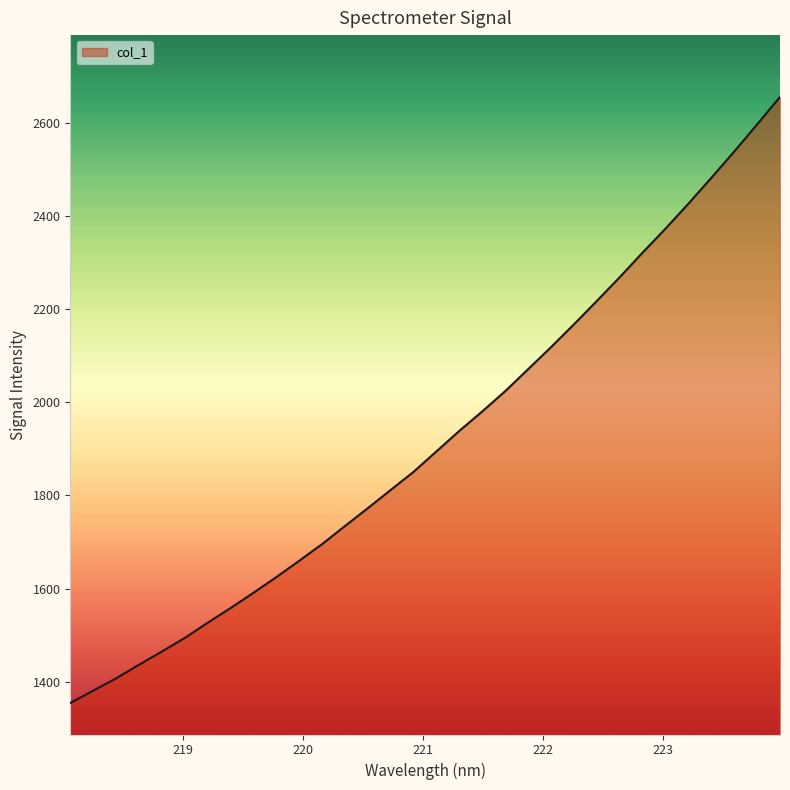

What is the maximum value shown in the chart?

2655.0